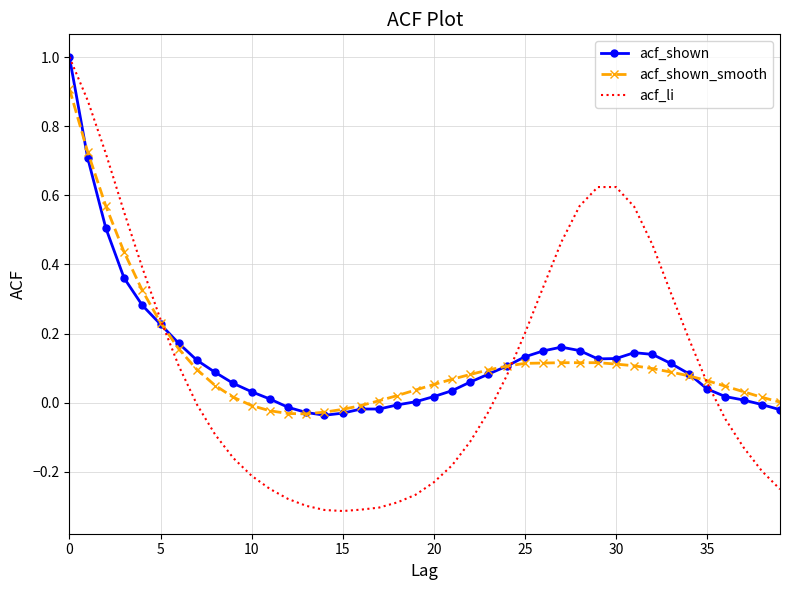

What is the highest value of the acf_shown series?

1.0